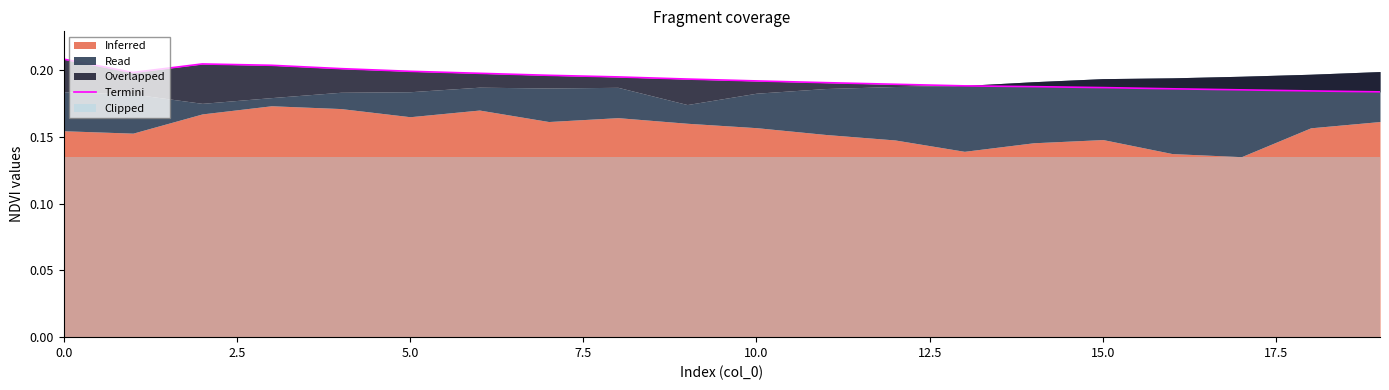

Reading right to left, transcribe all the data shown in this chart.

0.2	0.2	0.2	0.2	0.2	0.2	0.2	0.2	0.2	0.2	0.2	0.2	0.2	0.2	0.2	0.2	0.2	0.2	0.2	0.2